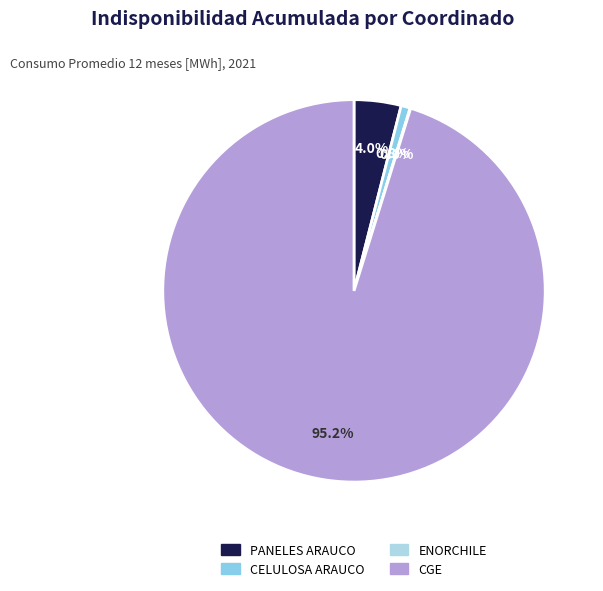

Which category has the biggest portion of the pie?

CGE